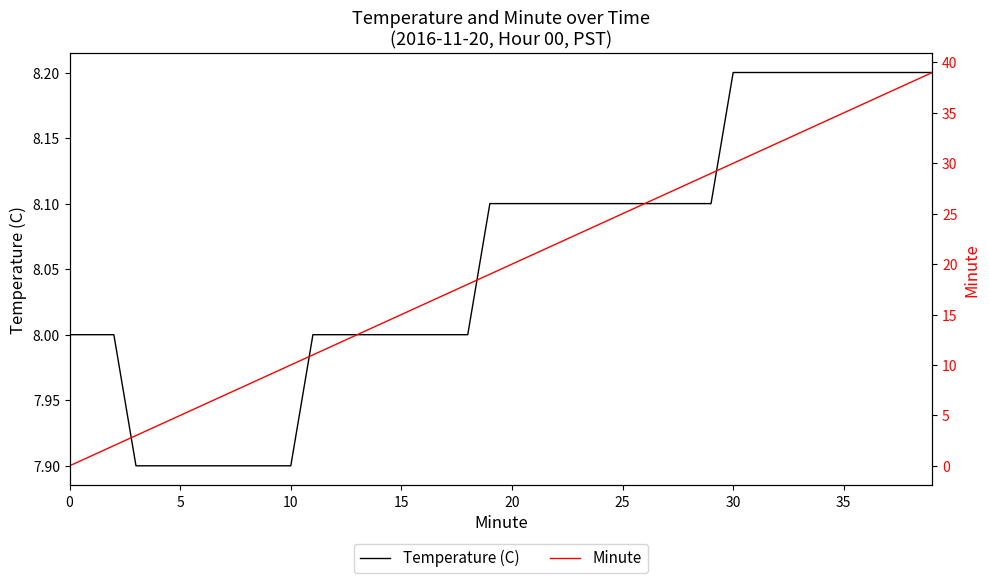

Which has a higher value, 20 or 27?

27